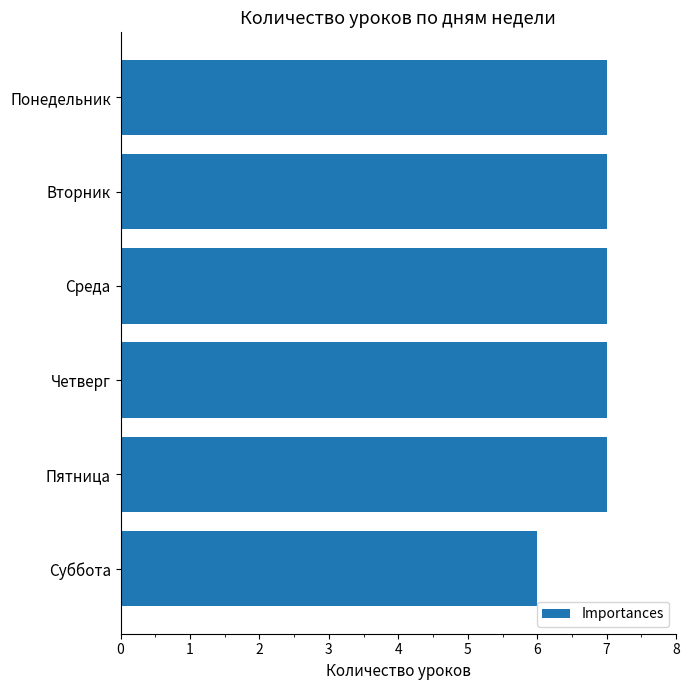

Reading top to bottom, what are all the values shown in this chart?

Понедельник=7	Вторник=7	Среда=7	Четверг=7	Пятница=7	Суббота=6